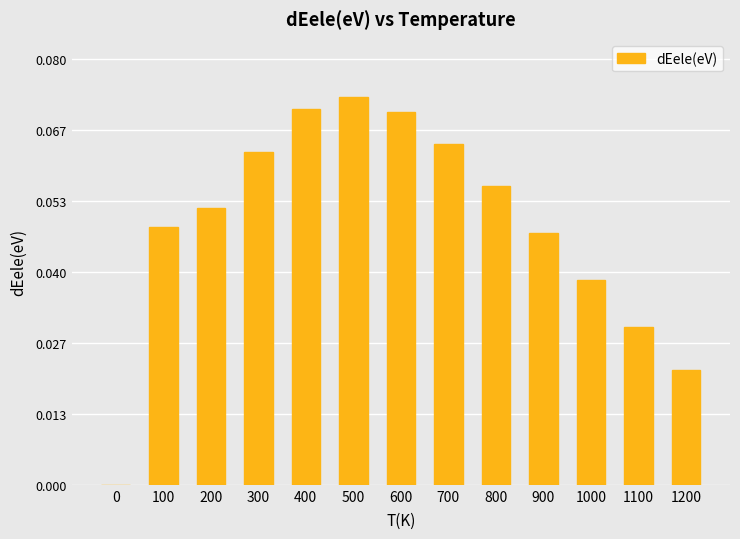

The chart shows a value of 0.0 at 0. True or false?

True